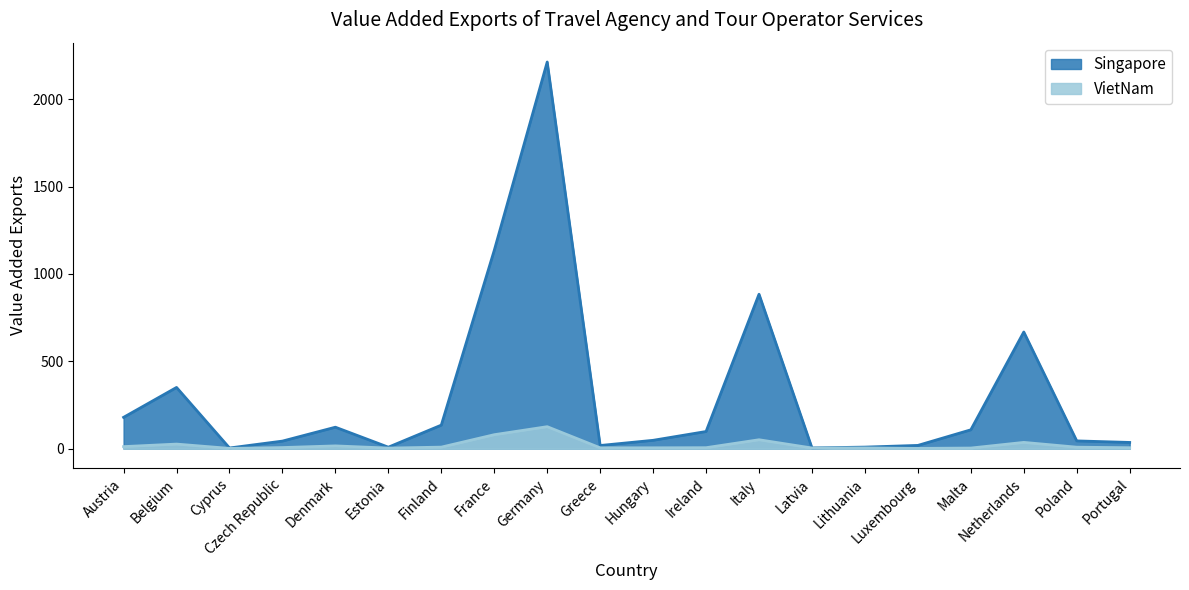

Is it true that VietNam equals 142.2 at France?

False